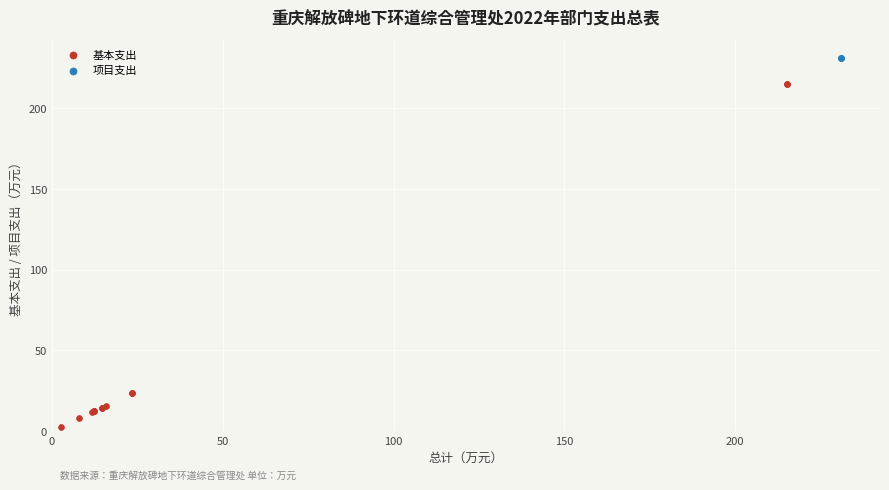

Which series contains the lowest Y value?

基本支出